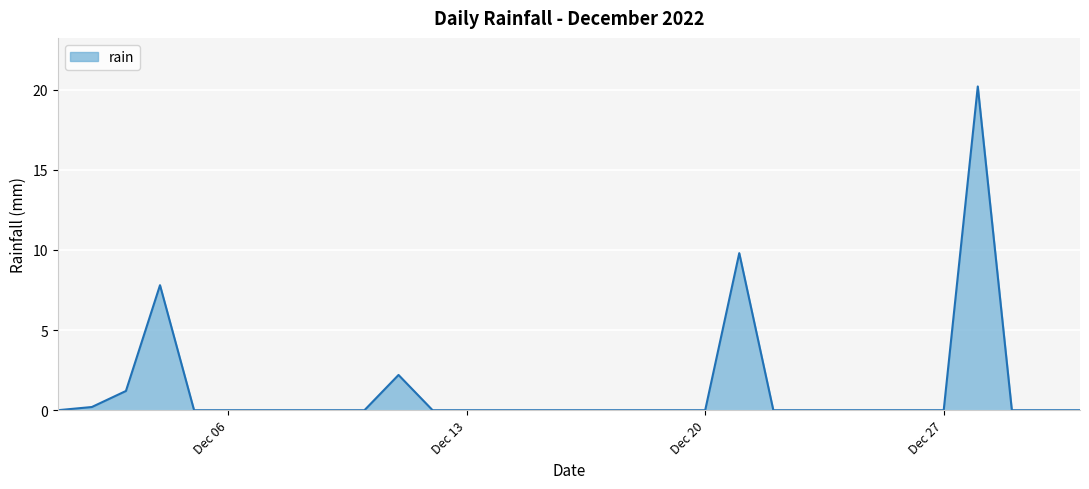

What is the difference between the maximum and minimum values?

20.2